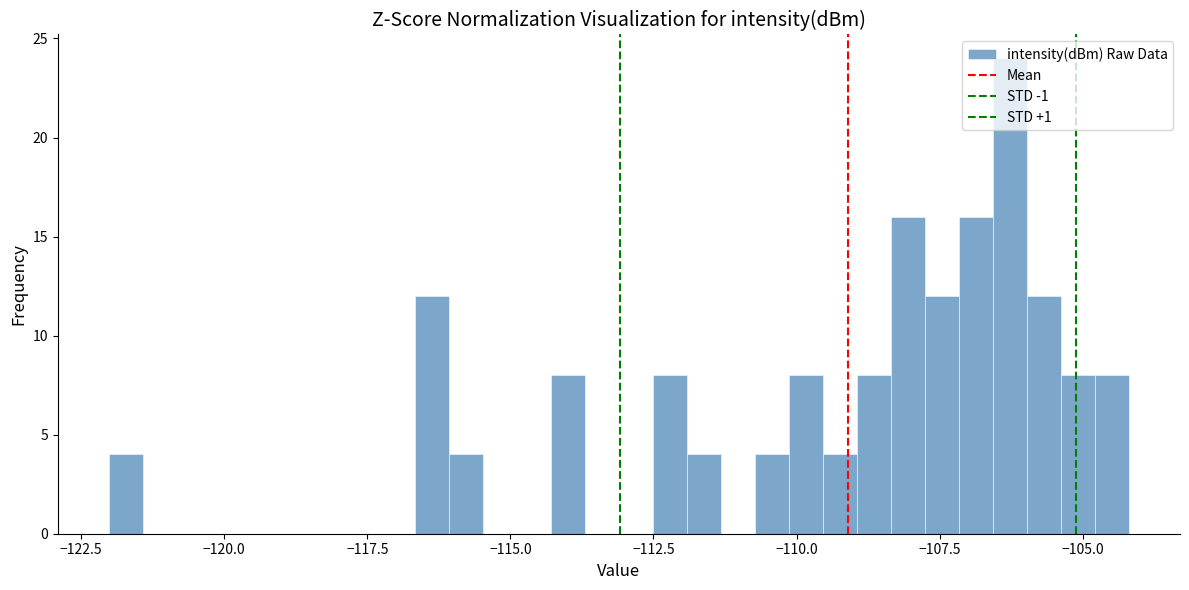

Around what value on the x-axis is the tallest bar? Give the approximate position of its centre, as read against the axis.

-106.5